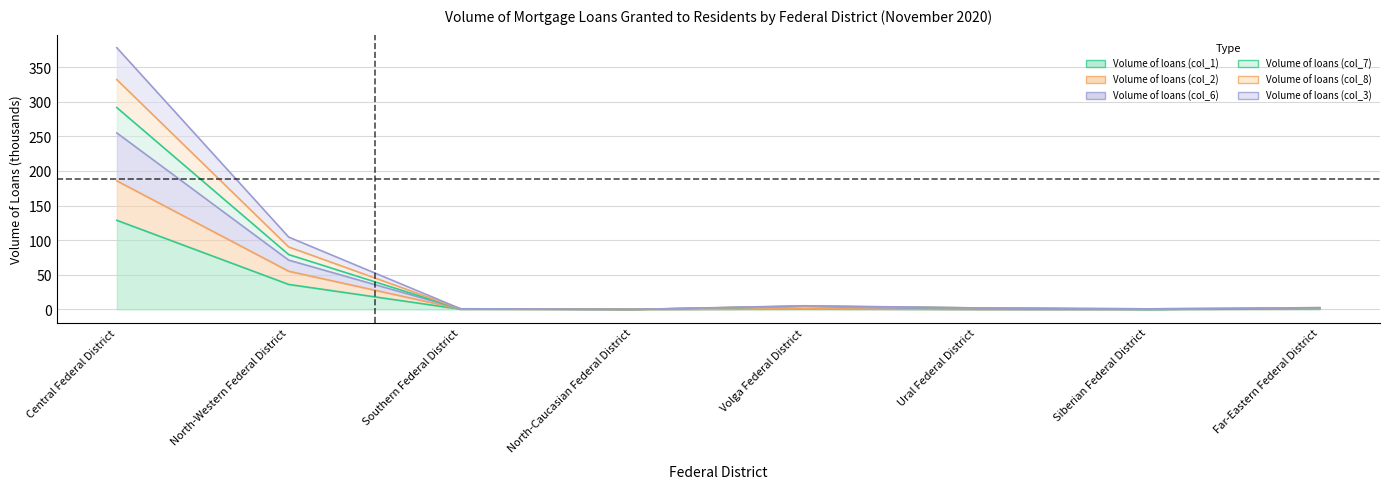

Which series changed the most between North-Caucasian Federal District and Ural Federal District?

Volume of loans (col_8)